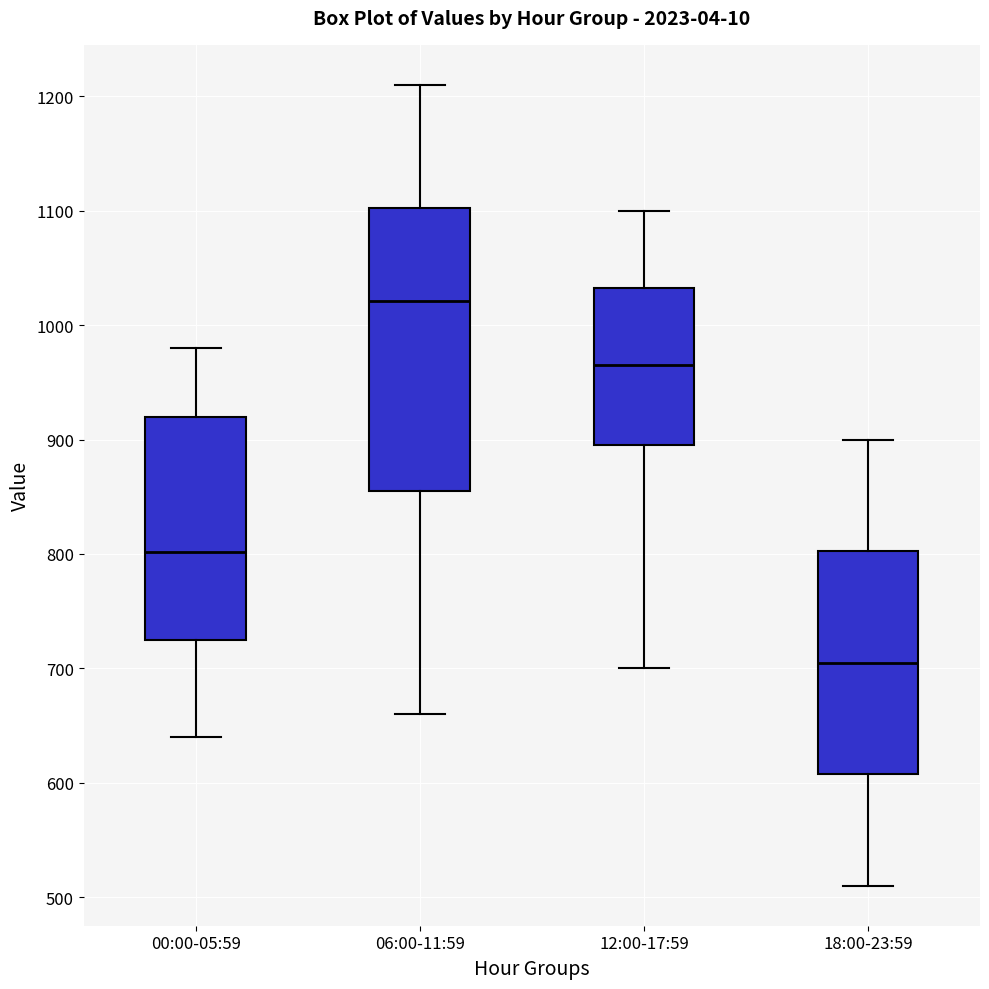

Comparing the boxes themselves (not the whiskers), which one is the tallest?

06:00-11:59